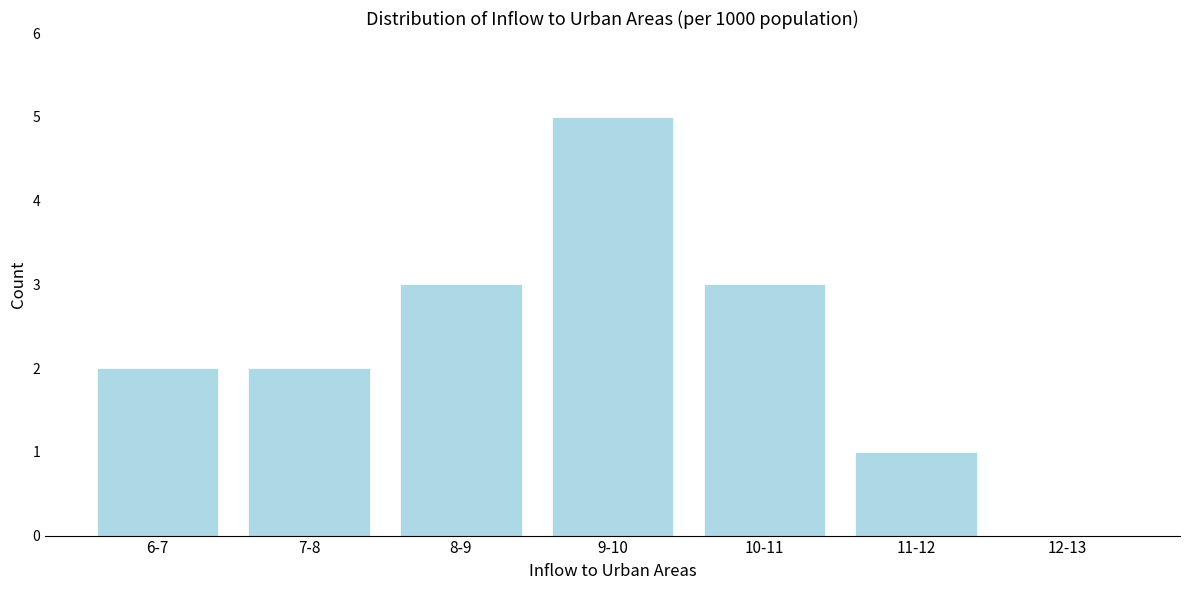

Reading right to left, list all the values displayed in this chart.

12-13=0	11-12=1	10-11=3	9-10=5	8-9=3	7-8=2	6-7=2